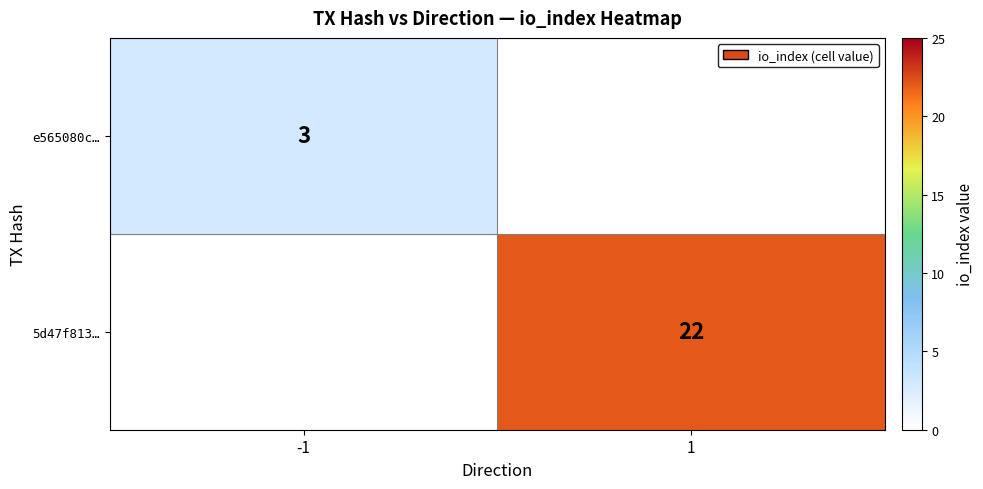

Is the value of e565080c… at -1 greater than the value of 5d47f813… at 1?

No